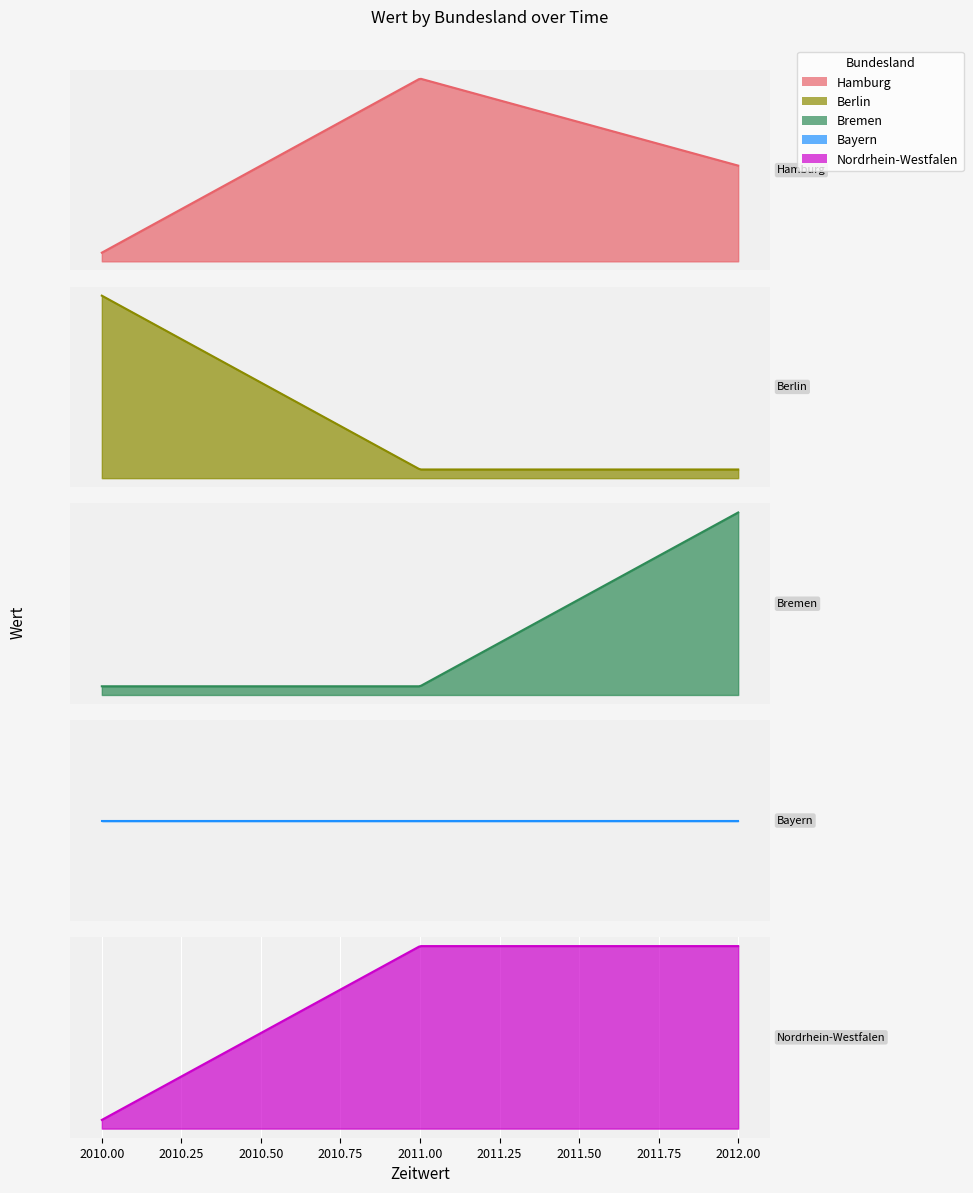

True or false: Bremen has a value of 9.3 at 2012.

False